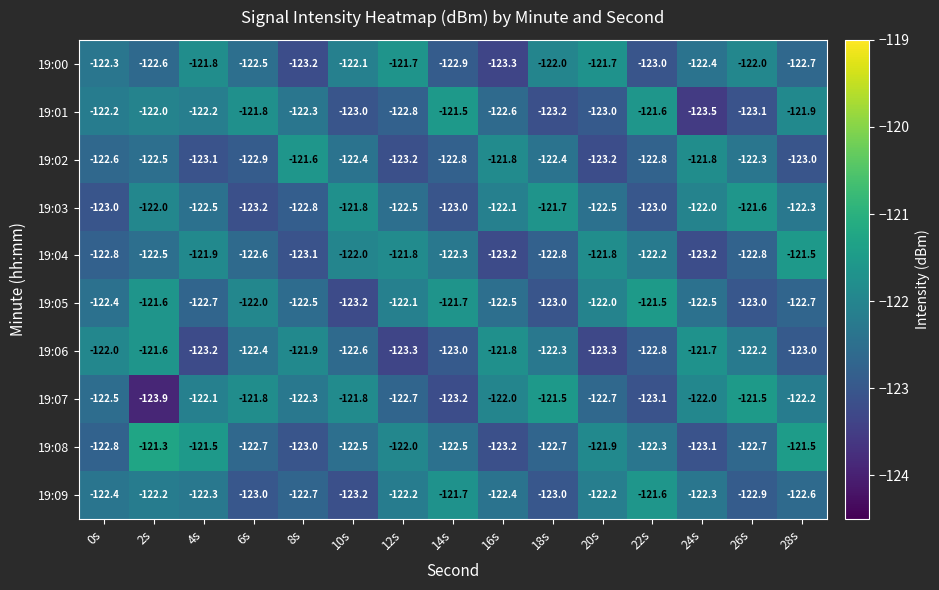

Which series changed the most between 16s and 18s?

19:00